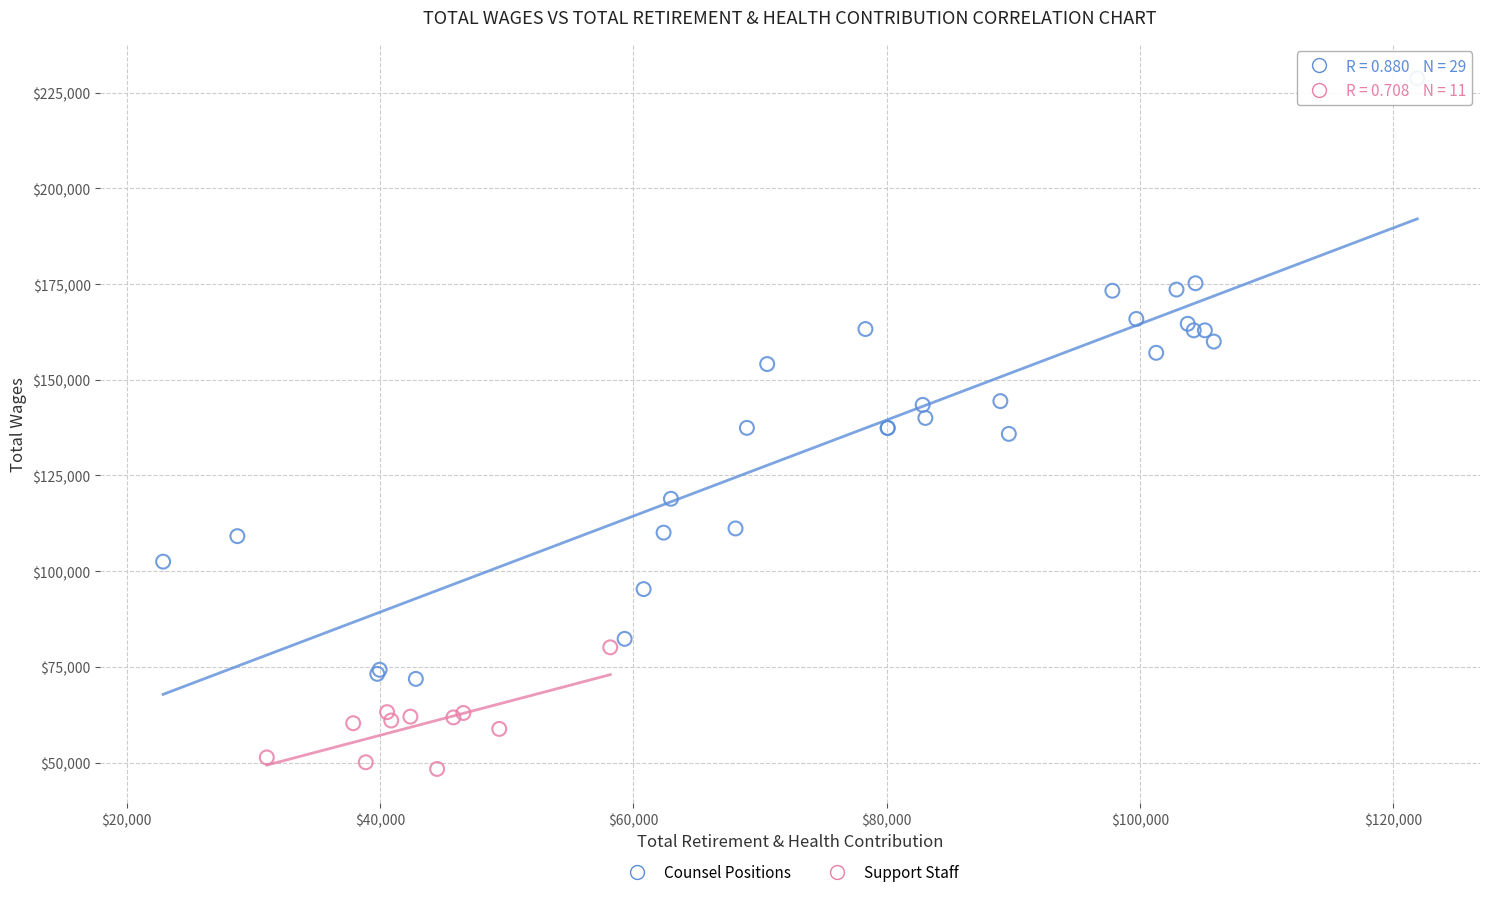

Which series contains the highest Y value?

Counsel Positions